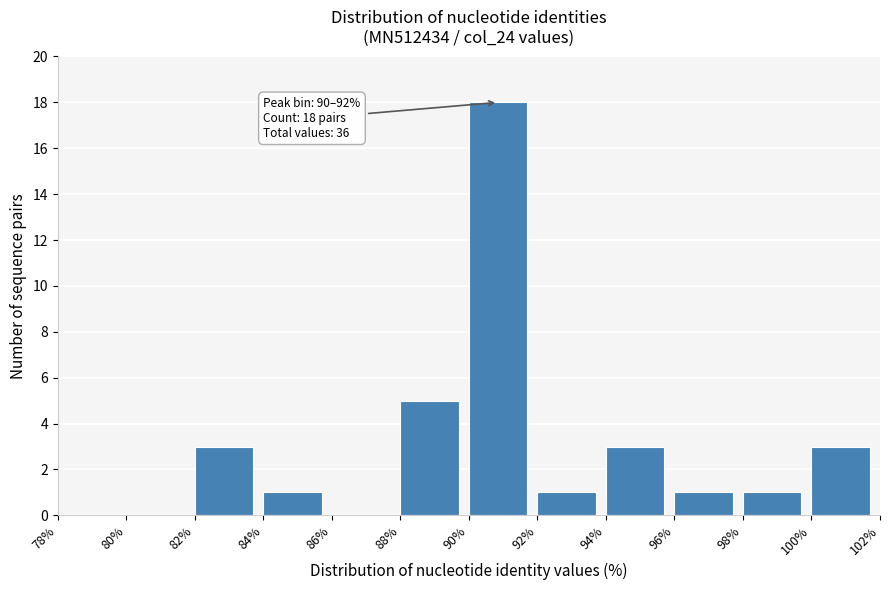

Which range on the x-axis has the tallest bar?

90% to 92%